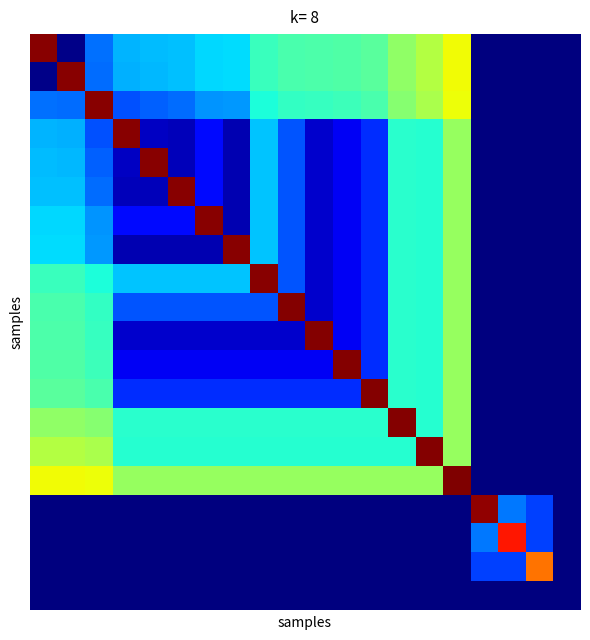

What is the greatest value displayed?

7.4